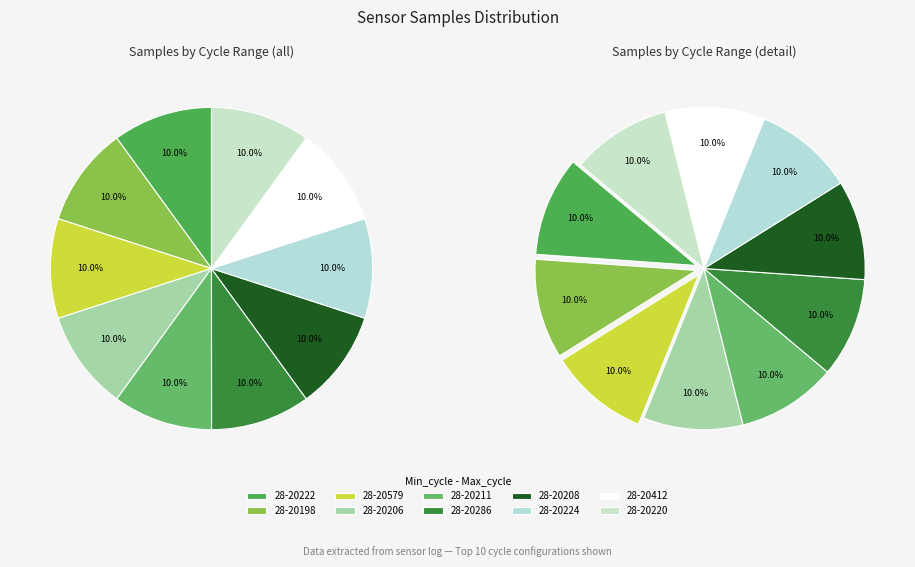

Which category has the smallest portion of the pie?

28-20220